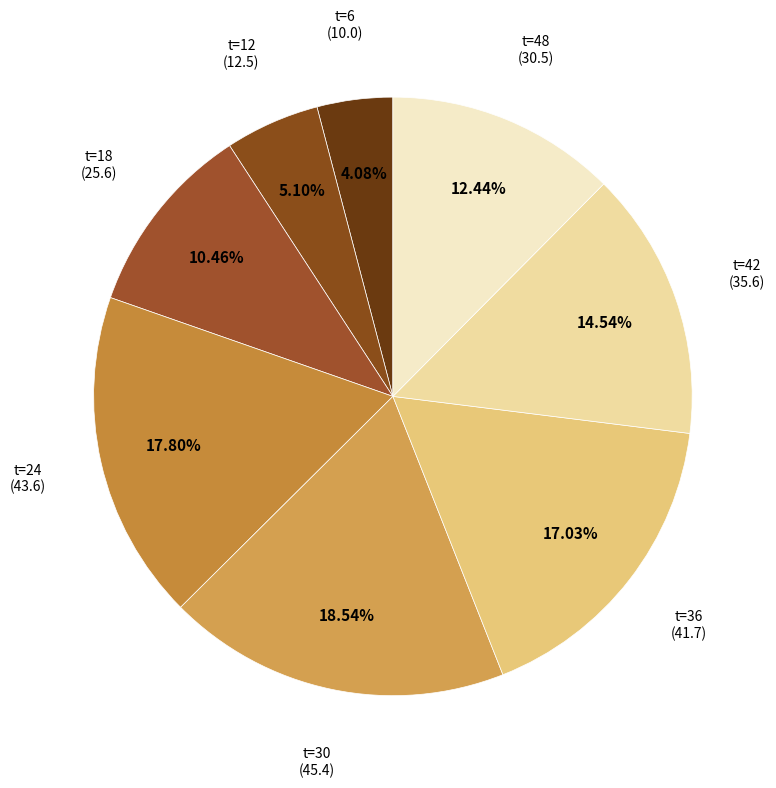

Is it true that t=12 is 1% of the pie?

False